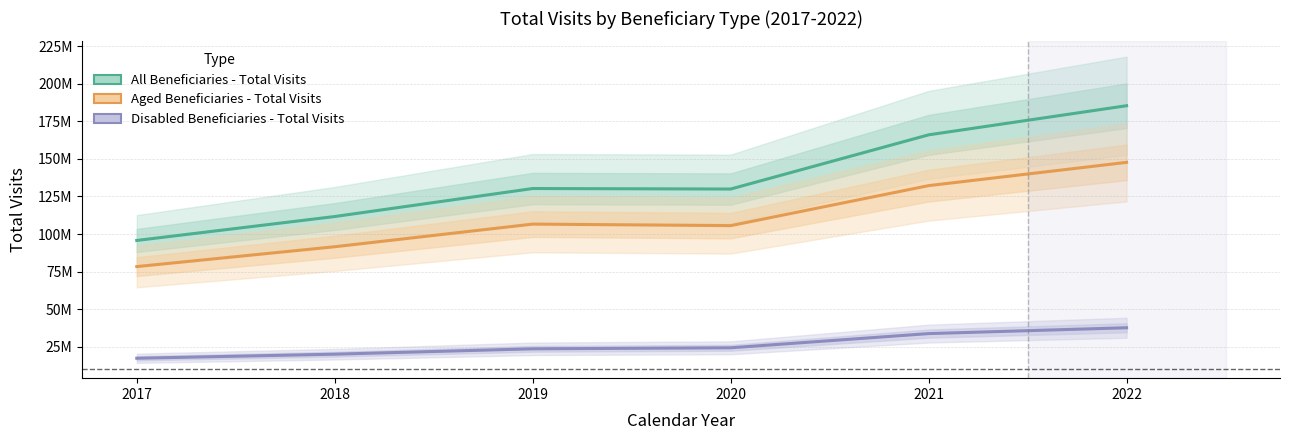

How many lines are shown in the chart?

3